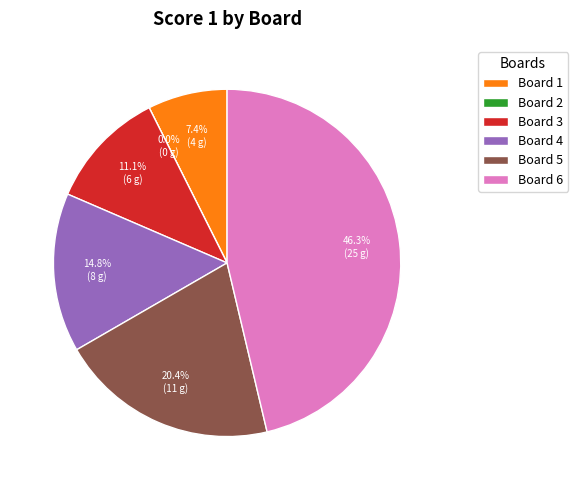

Rank the categories by value from highest to lowest.

Board 6, Board 5, Board 4, Board 3, Board 1, Board 2